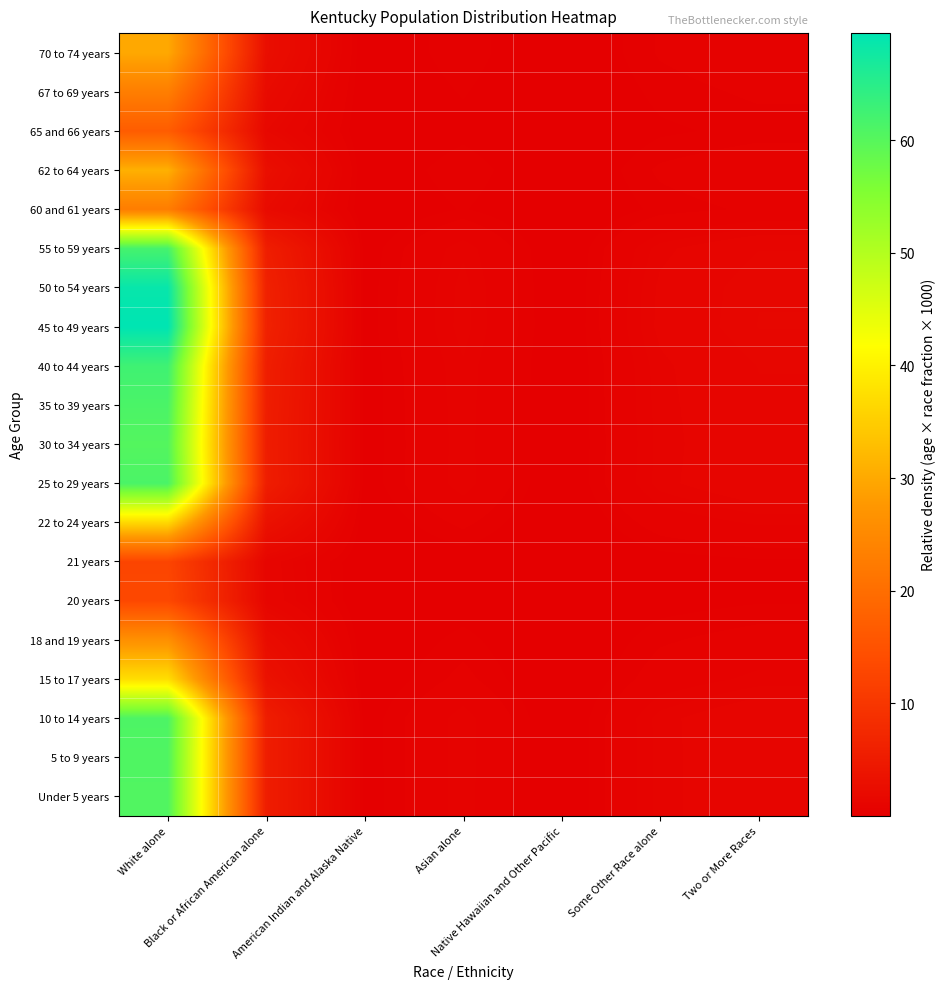

At which category is the sum across all series the highest?

White alone